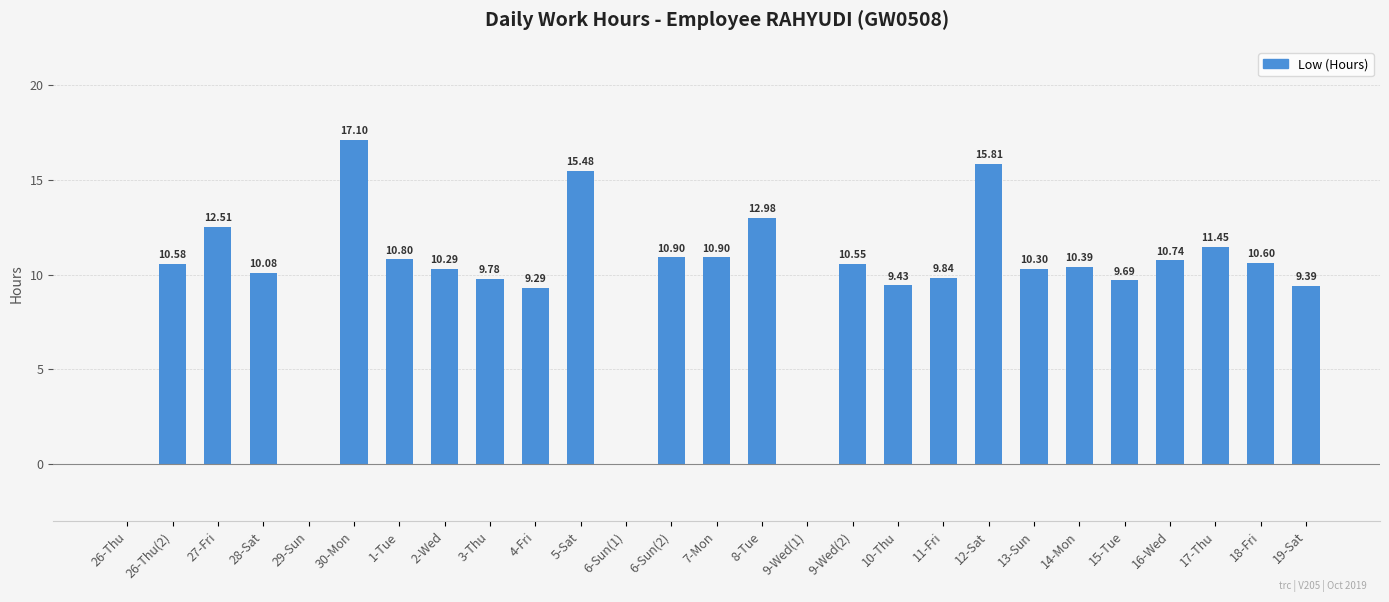

What is the average value?

9.6